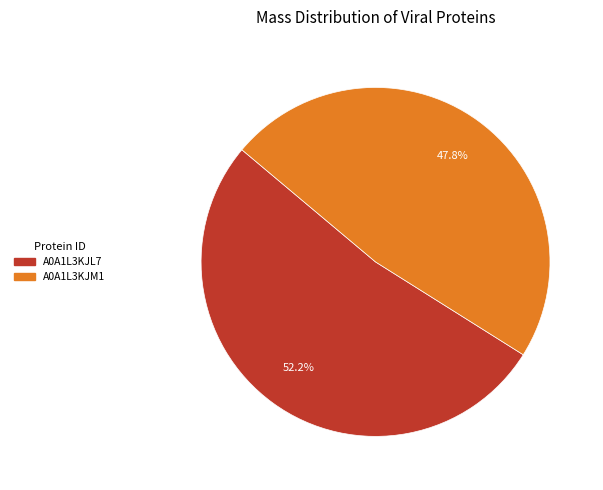

Is there a majority slice in this chart?

Yes